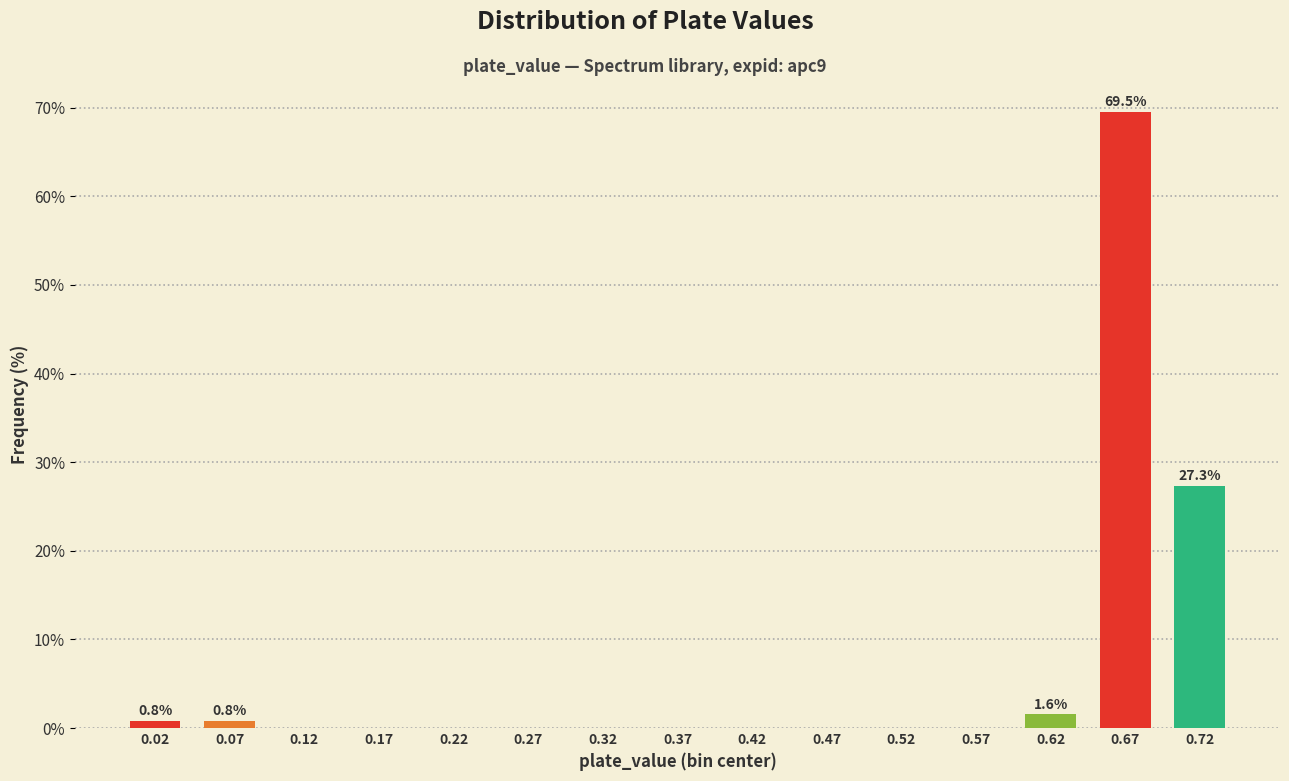

Reading right to left, what are all the values shown in this chart?

0.72=27.3	0.67=69.5	0.62=1.6	0.57=0.0	0.52=0.0	0.47=0.0	0.42=0.0	0.37=0.0	0.32=0.0	0.27=0.0	0.22=0.0	0.17=0.0	0.12=0.0	0.07=0.8	0.02=0.8